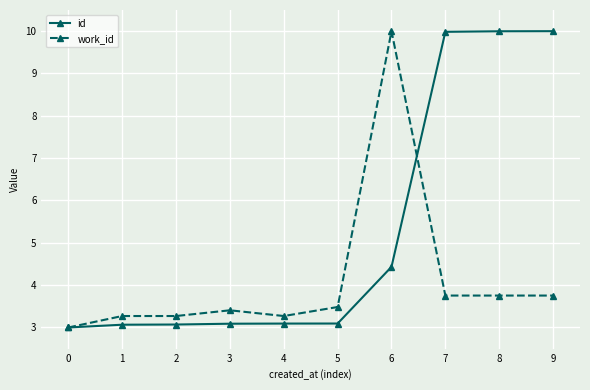

Count the number of data series in this chart.

2